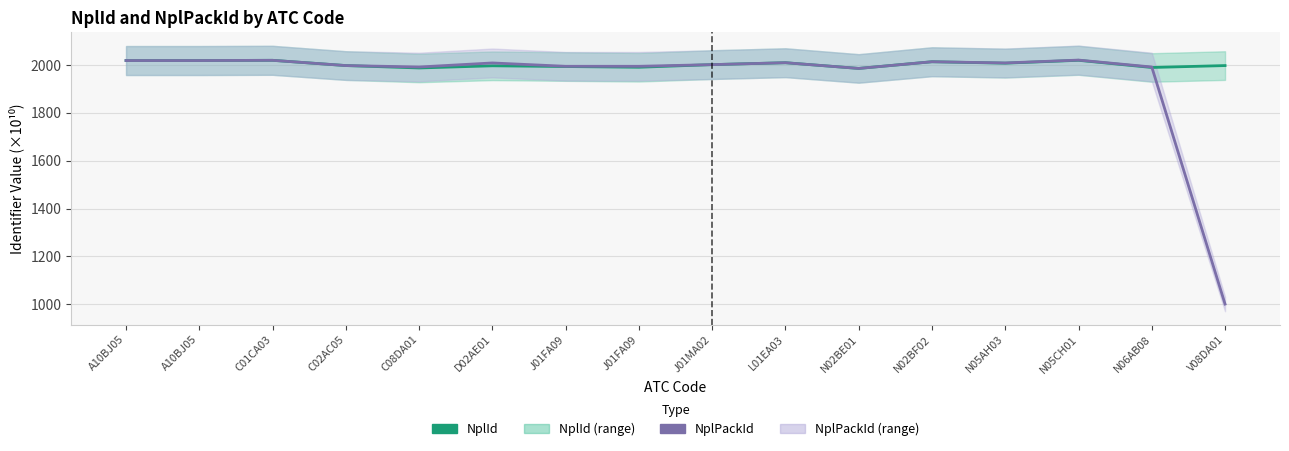

The NplId series shows 2020.1 at N05CH01. True or false?

True